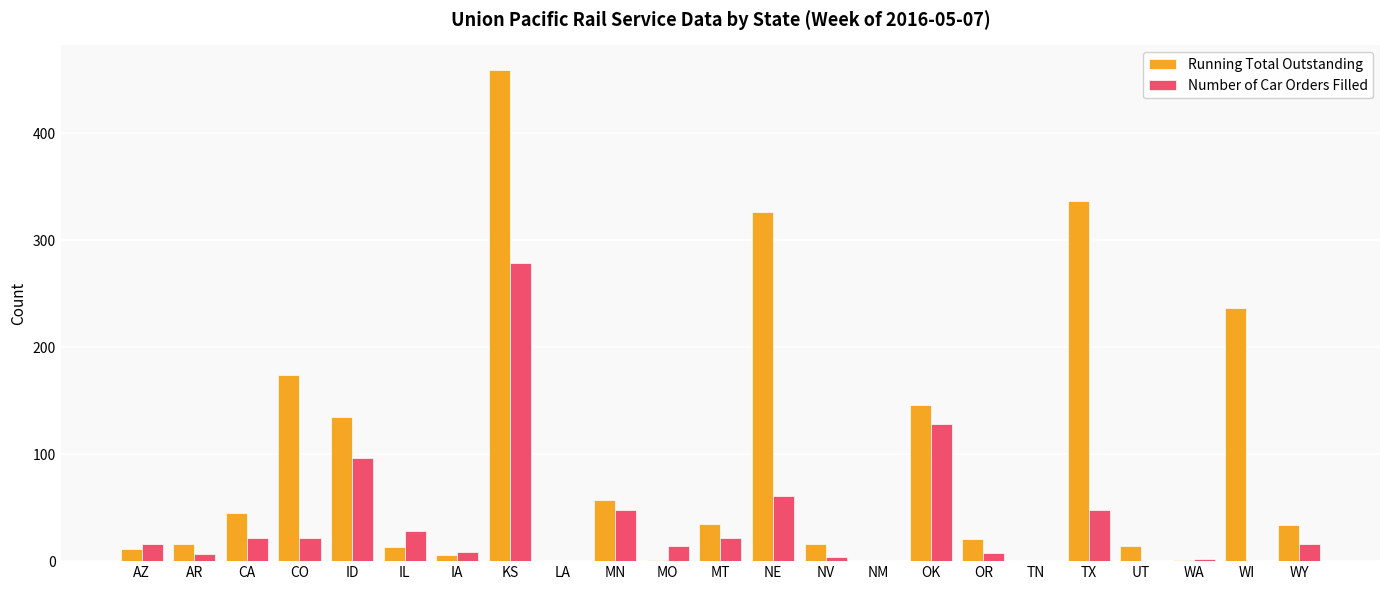

At which category is the sum across all series the highest?

KS